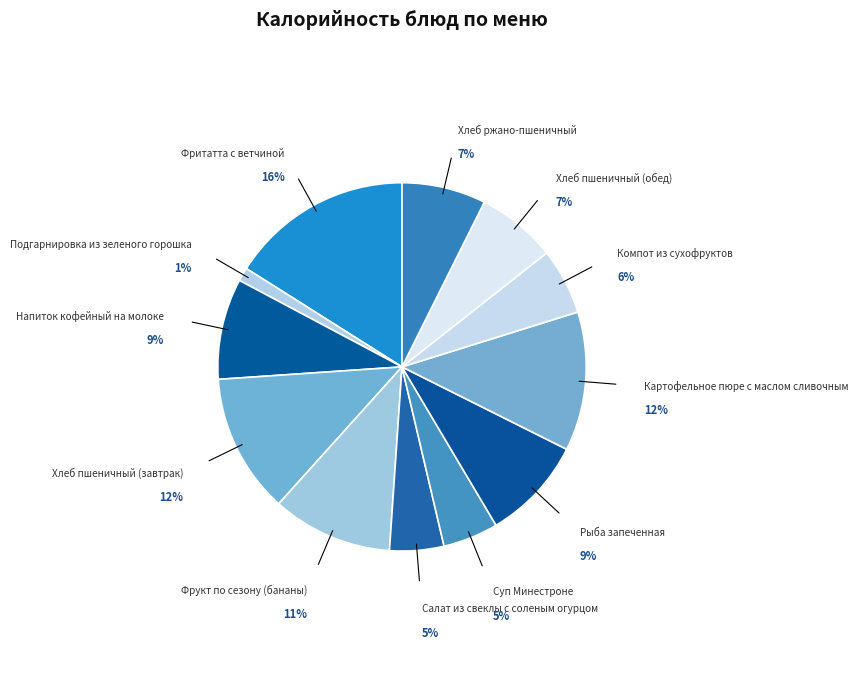

Is the sum of Картофельное пюре с маслом сливочным and Напиток кофейный на молоке greater than half?

No